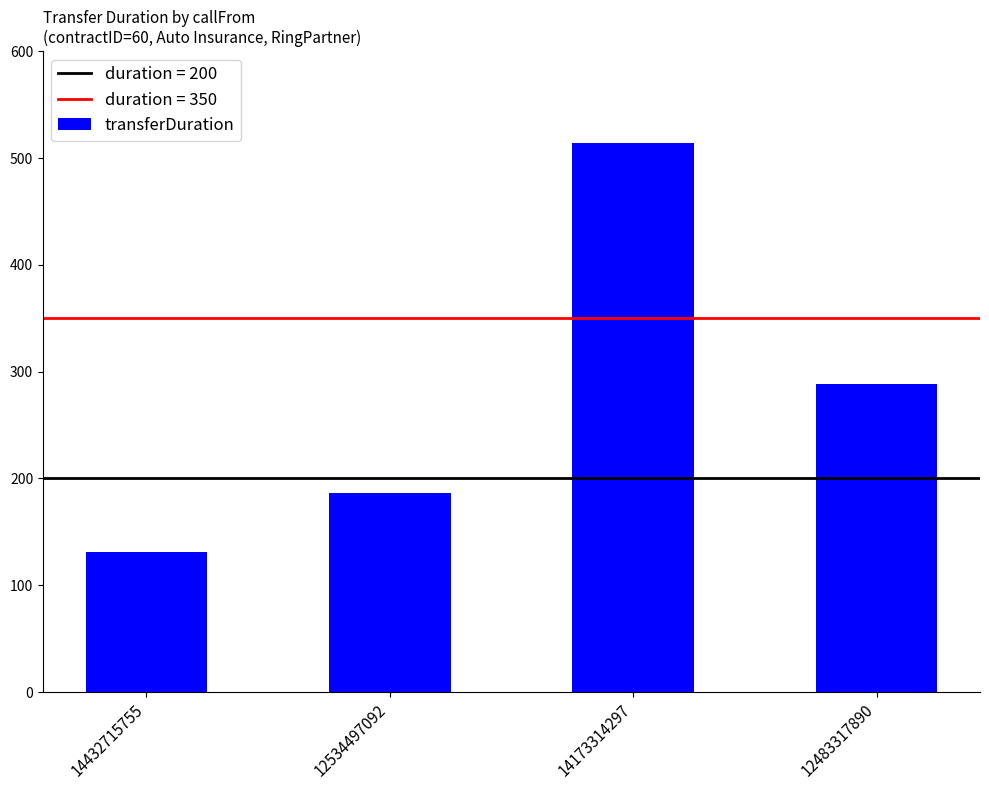

How many categories are shown in the chart?

4